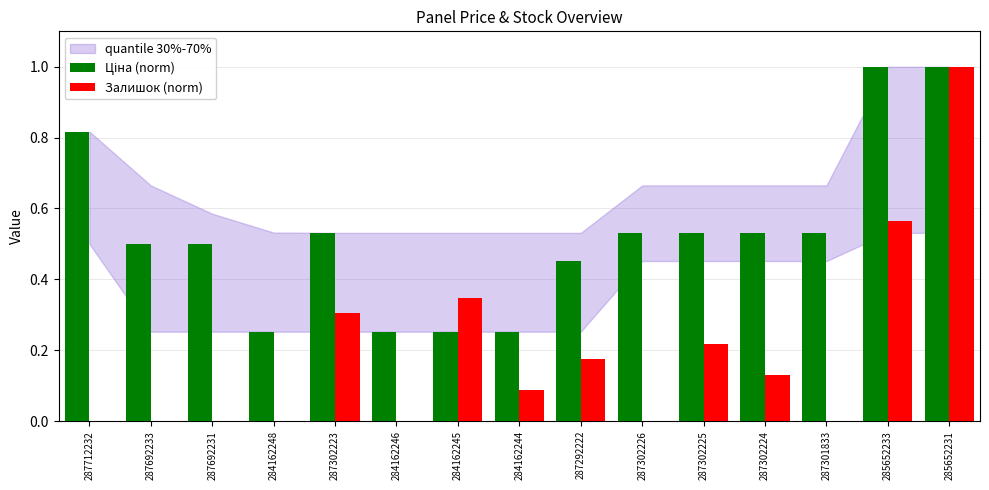

At which category is the sum across all series the highest?

285652231